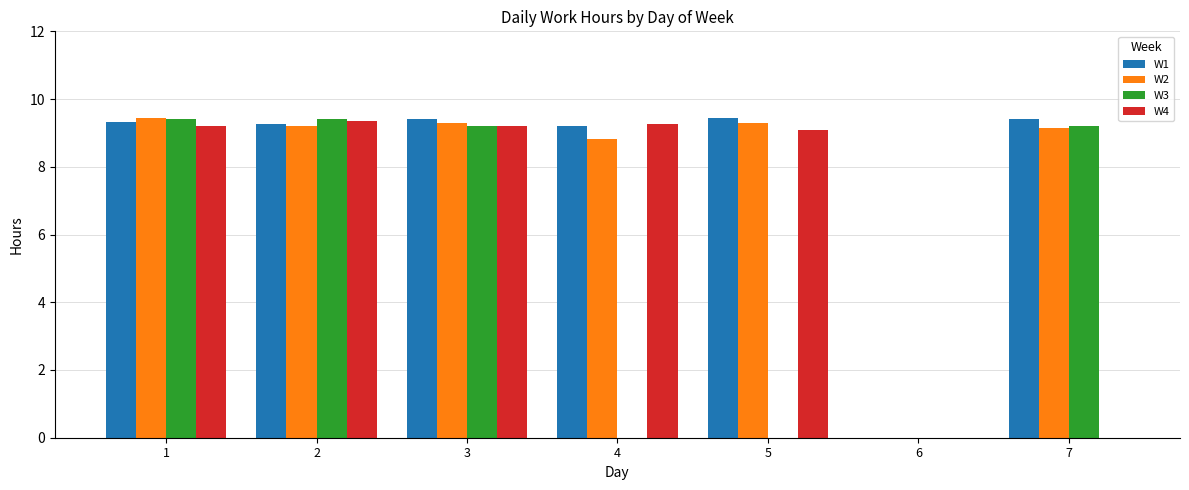

What are all the series names shown in the legend?

W1, W2, W3, W4